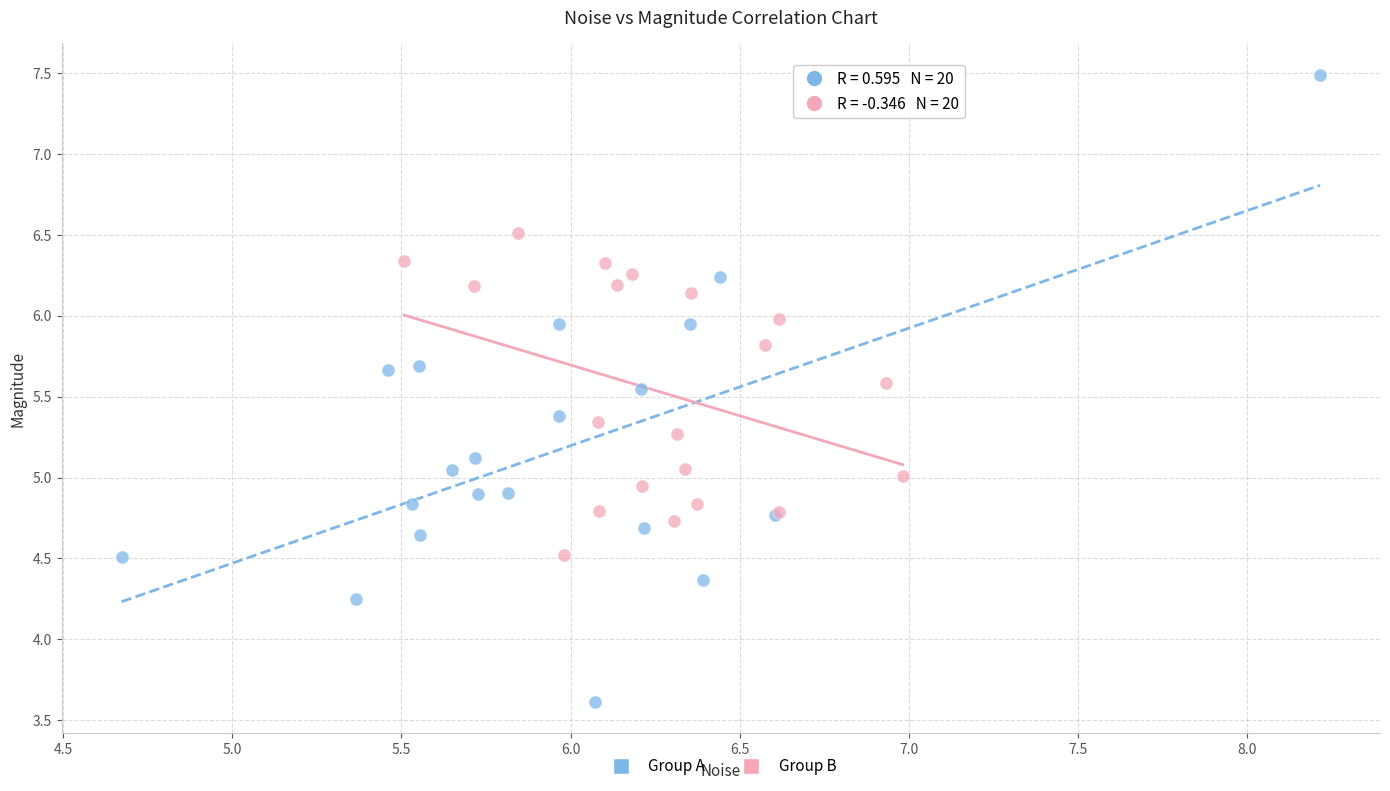

Which series has the widest spread of Y values?

Group A